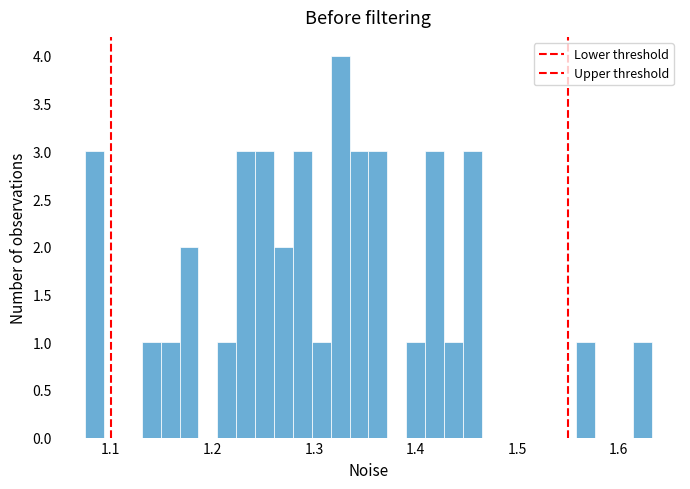

Read against the x-axis, roughly where is the centre of the tallest bar?

1.33